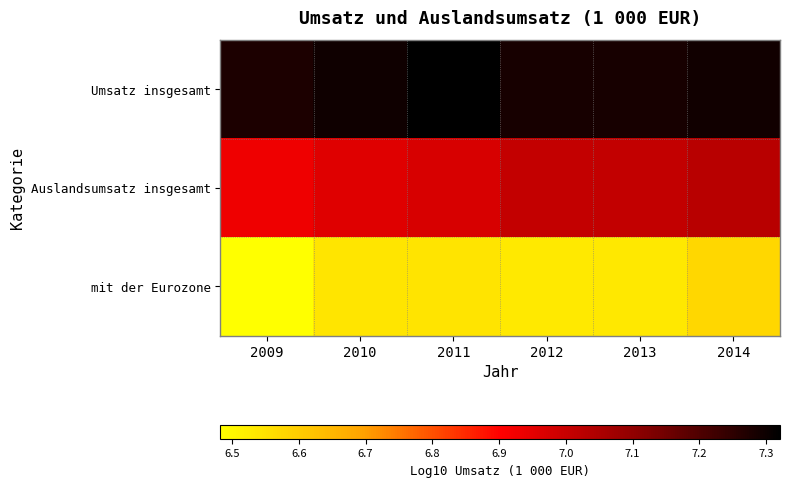

What is the smallest value displayed?

6.5